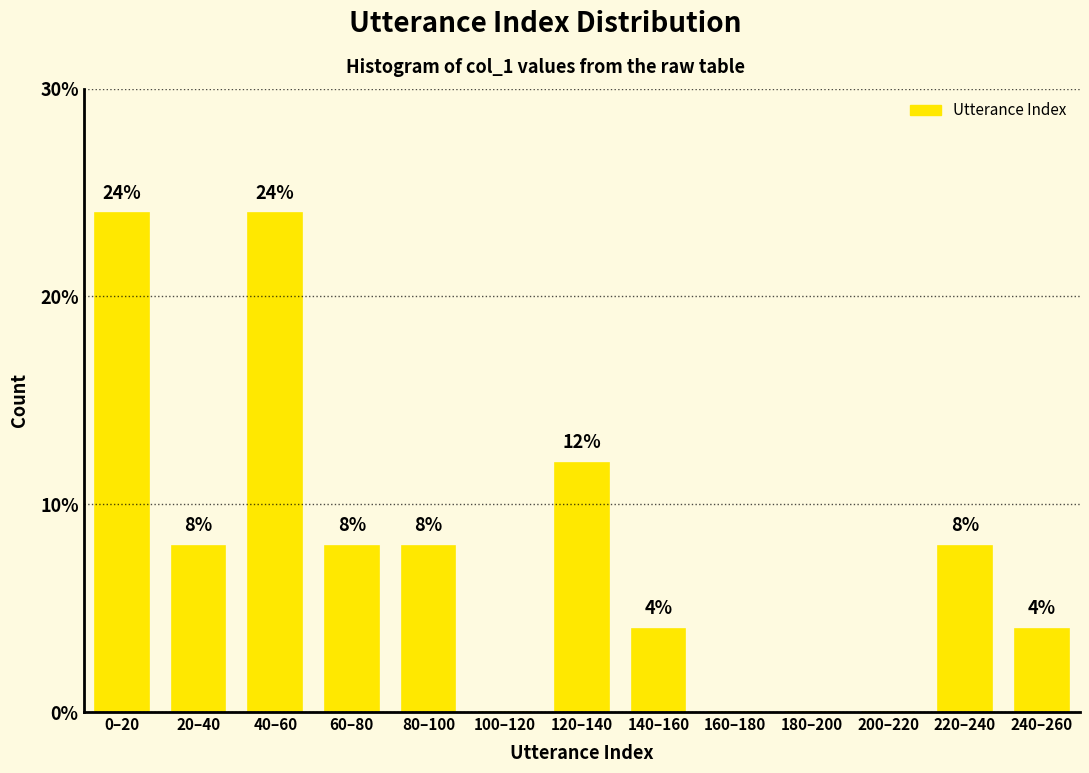

Reading left to right, list all the values displayed in this chart.

0–20=24	20–40=8	40–60=24	60–80=8	80–100=8	100–120=0	120–140=12	140–160=4	160–180=0	180–200=0	200–220=0	220–240=8	240–260=4